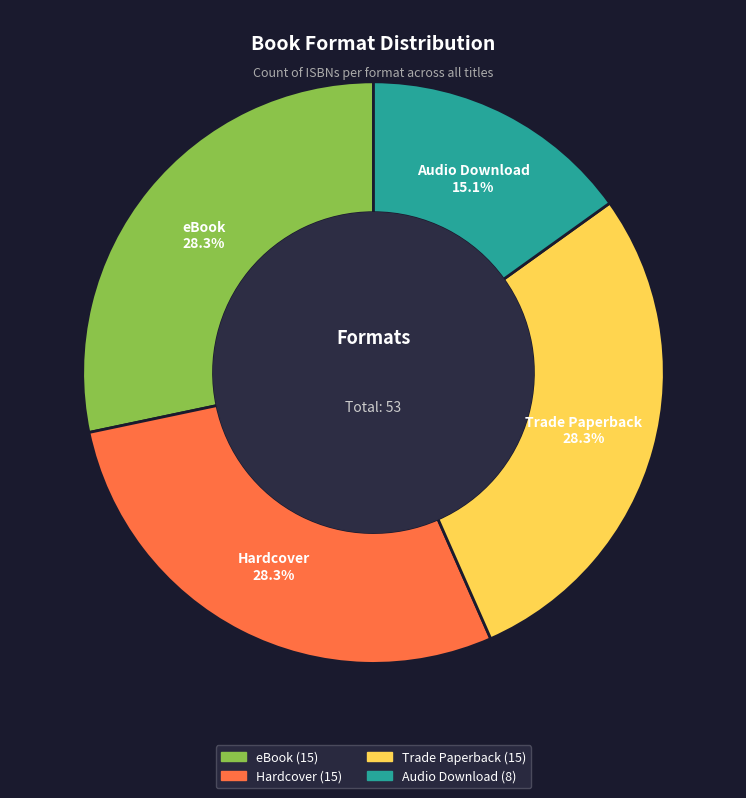

Which has a higher value, eBook or Audio Download?

eBook